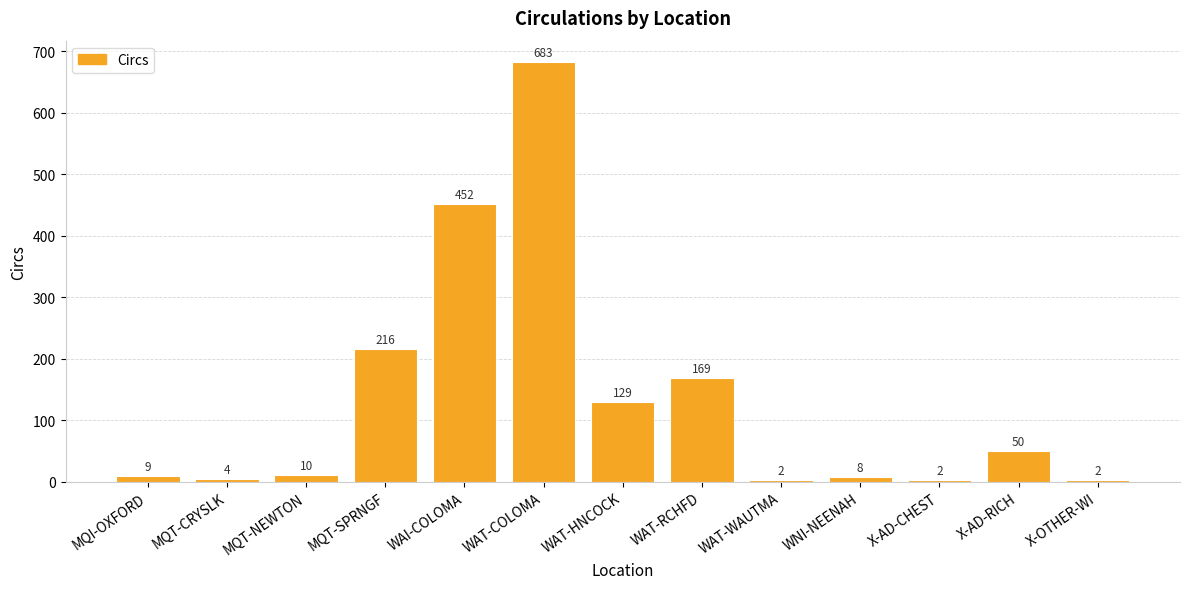

What is the ratio of the value at WAI-COLOMA to the value at WAT-HNCOCK?

3.5